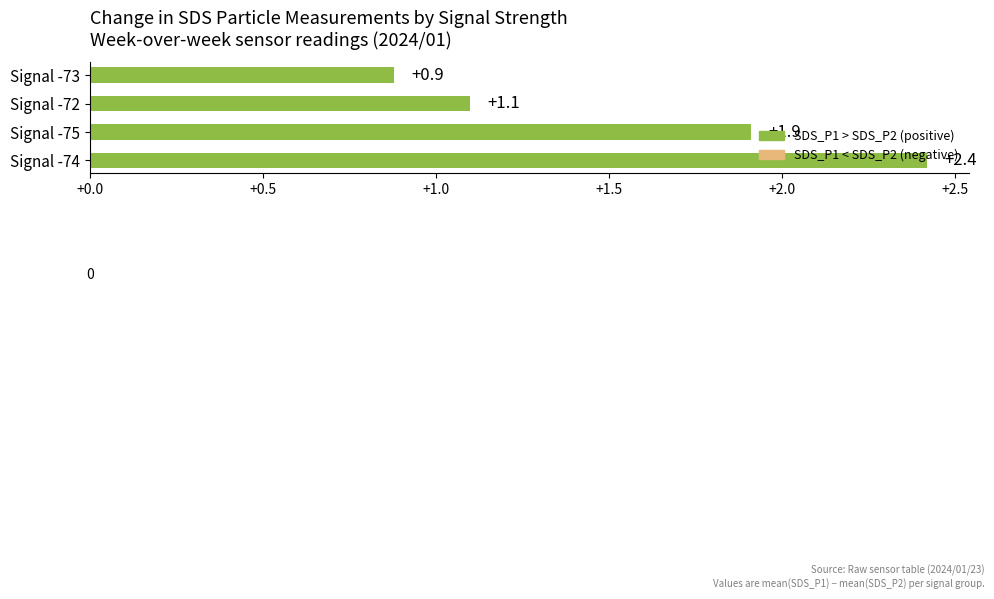

Rank the categories by value from highest to lowest.

Signal -74, Signal -75, Signal -72, Signal -73